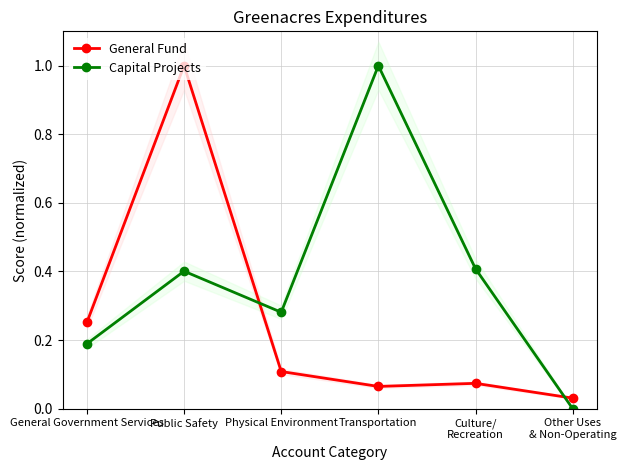

What is the label of the 2nd point from the left?

Public Safety